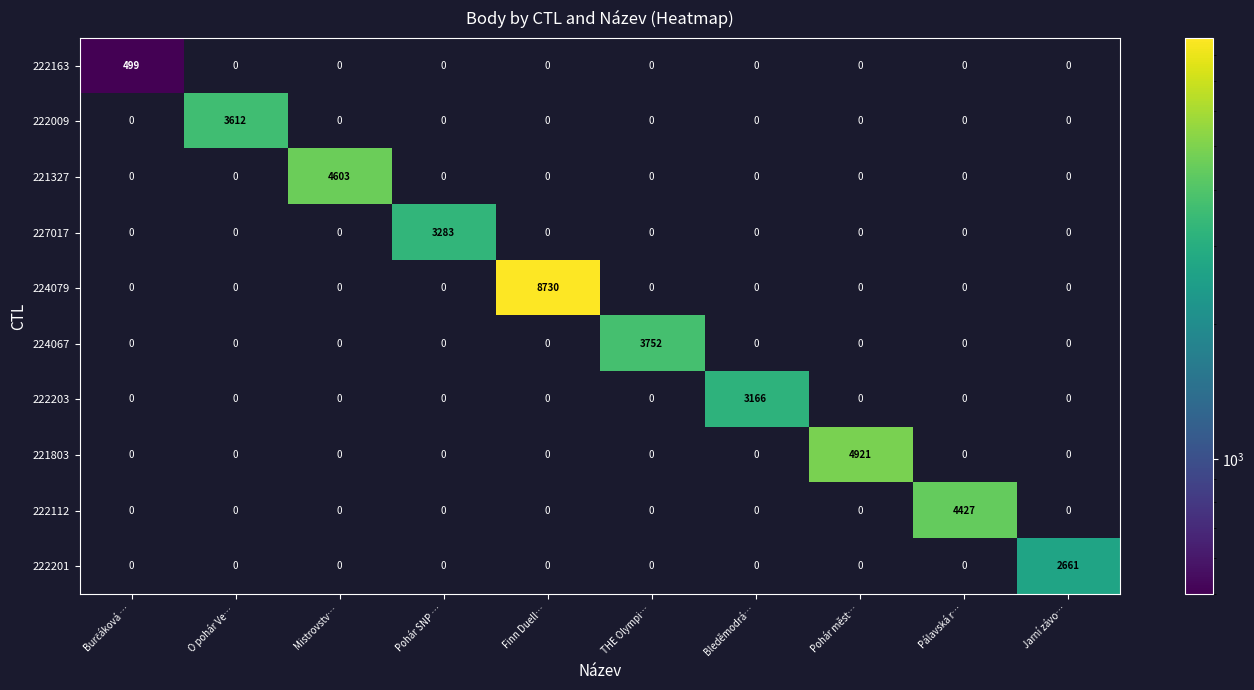

What is the average value of the 221327 series?

460